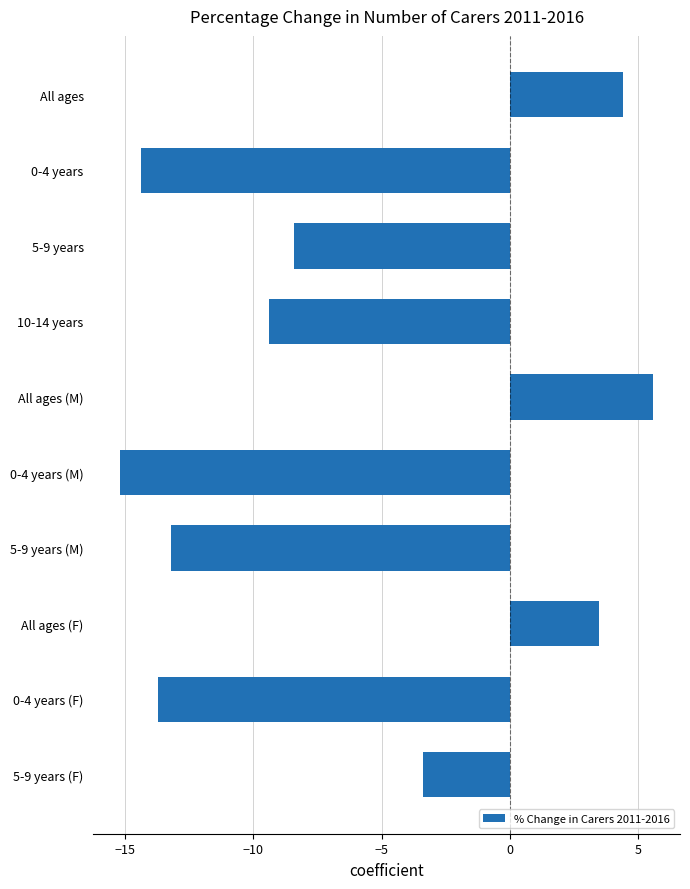

What is the label of the 8th bar from the bottom?

5-9 years